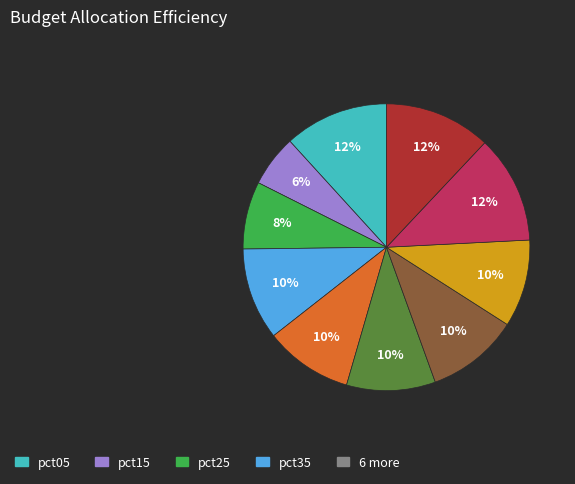

To the nearest percent, what is the difference between the largest and smallest slice percentages?

6%